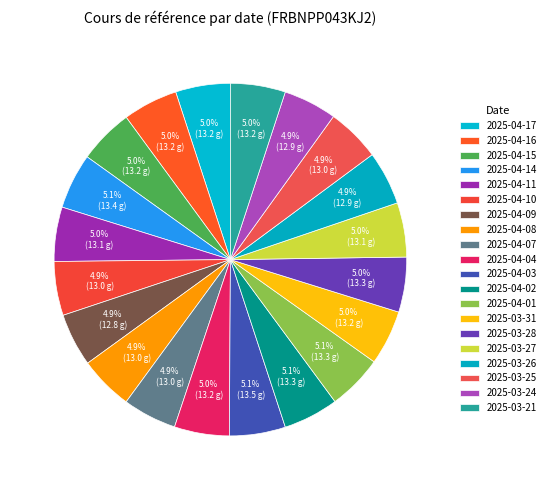

What percentage do 2025-04-15 and 2025-04-11 together represent?

10.0%